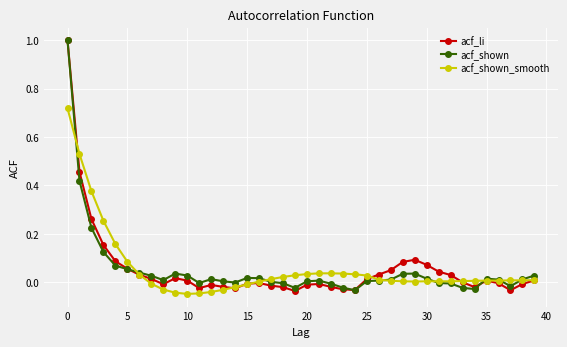

Rank the series by their average value, from lowest to highest.

acf_shown, acf_li, acf_shown_smooth